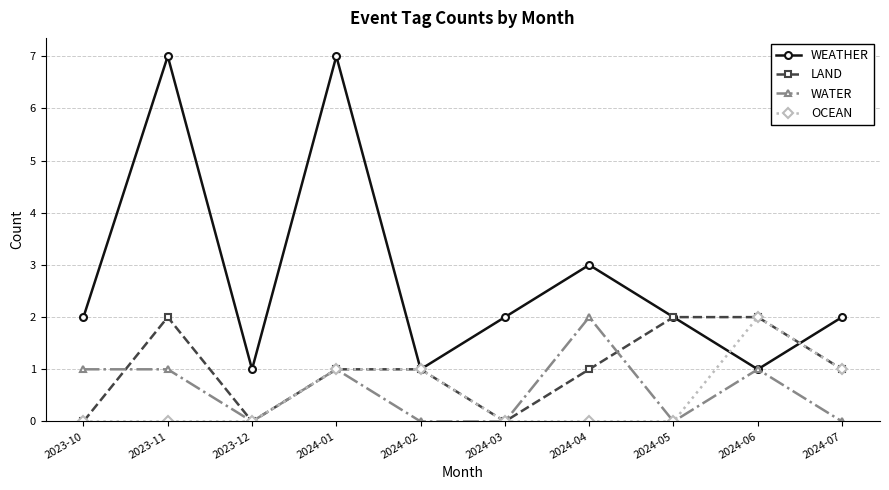

What is the total value across all series at 2024-05?

4